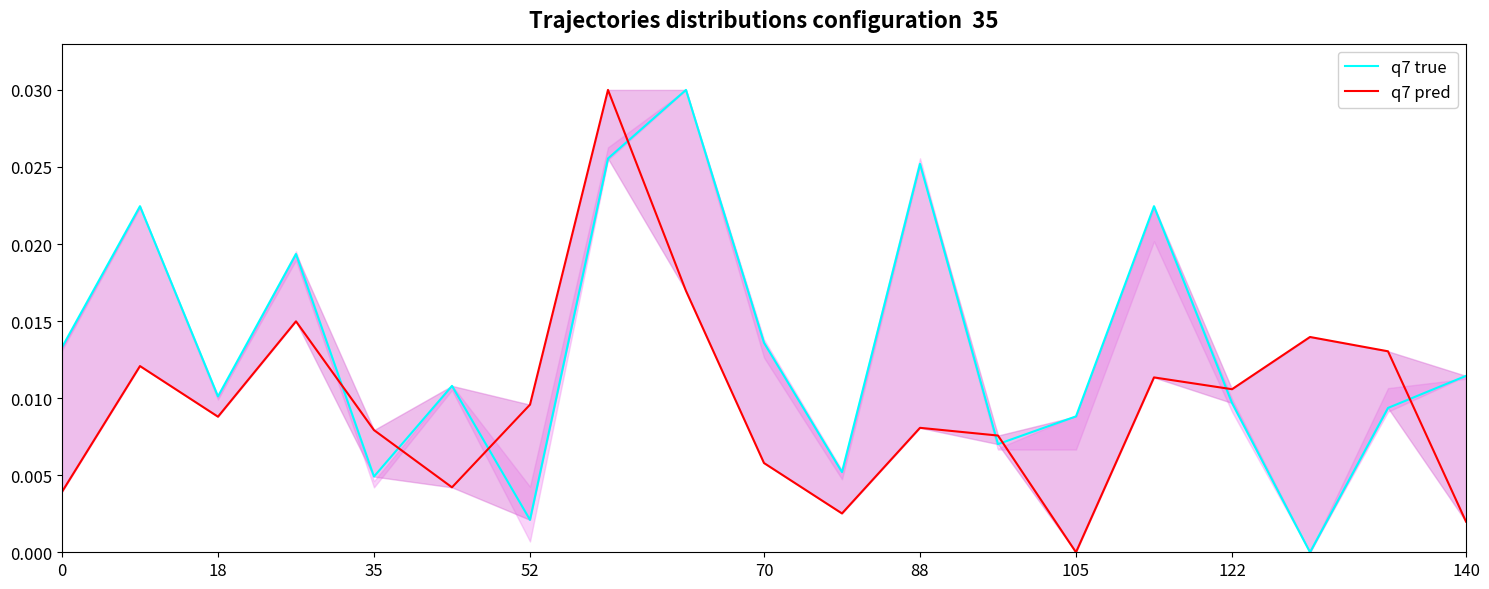

List the series in order of their peak value, highest first.

q7 true, q7 pred